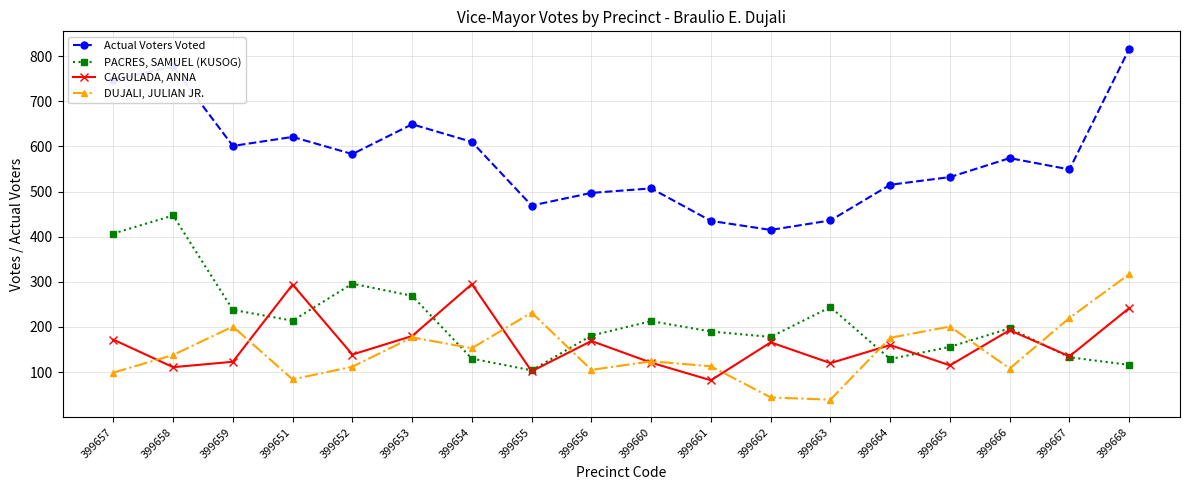

Is the value of Actual Voters Voted at 399667 greater than the value of CAGULADA, ANNA at 399651?

Yes